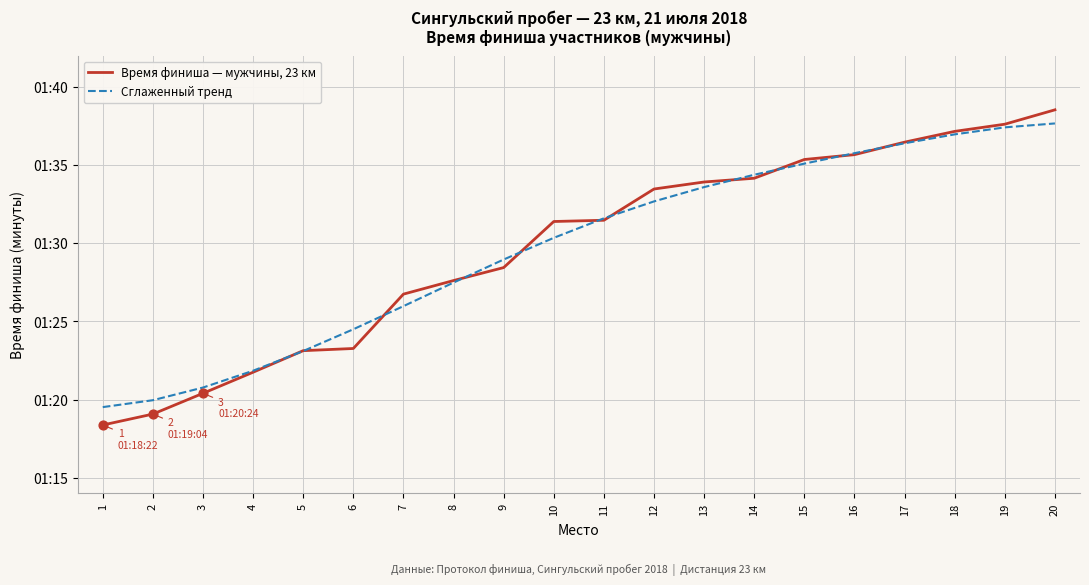

At how many categories does at least one series exceed 89?

11